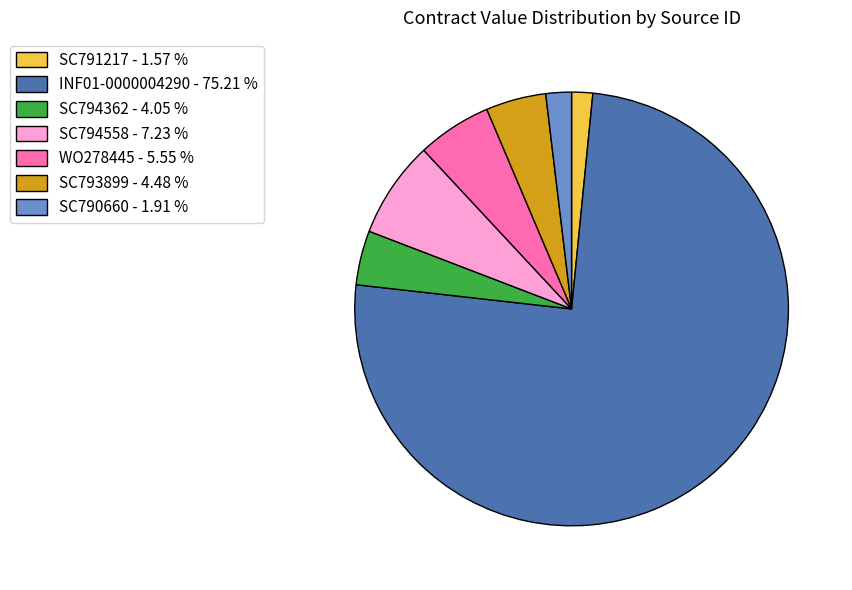

Is the sum of SC790660 - 1.91 % and SC794362 - 4.05 % greater than half?

No